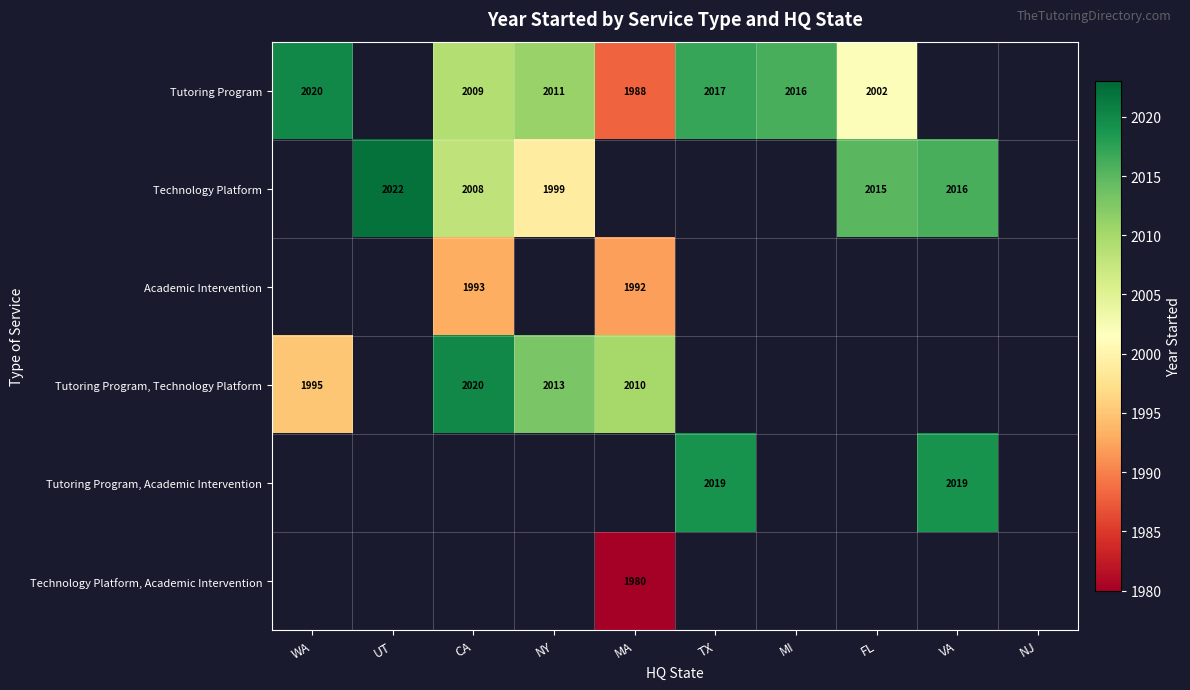

Is it true that Tutoring Program equals 3209 at TX?

False